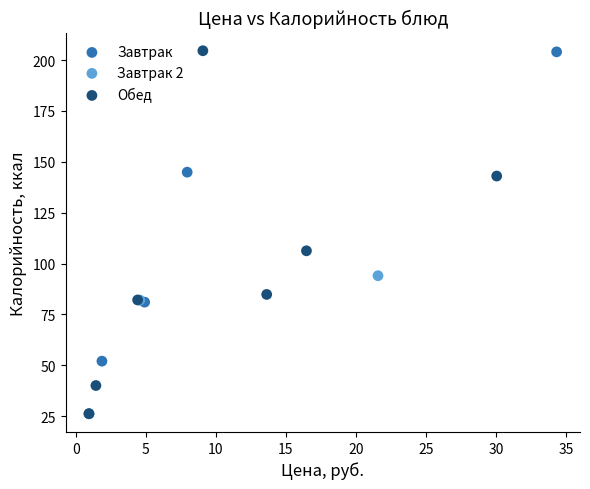

What are all the series names shown in the legend?

Завтрак, Завтрак 2, Обед